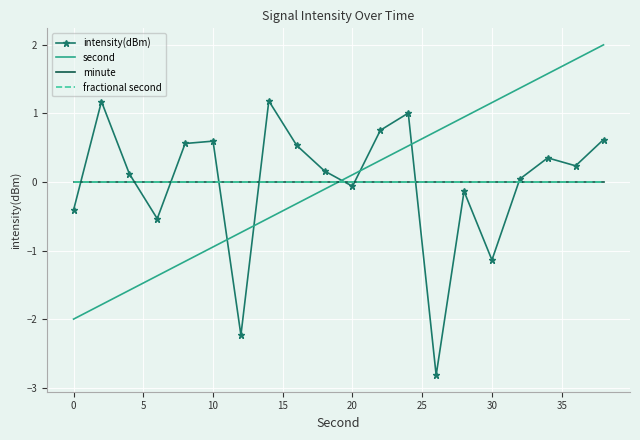

Which series has the widest spread of values?

intensity(dBm)